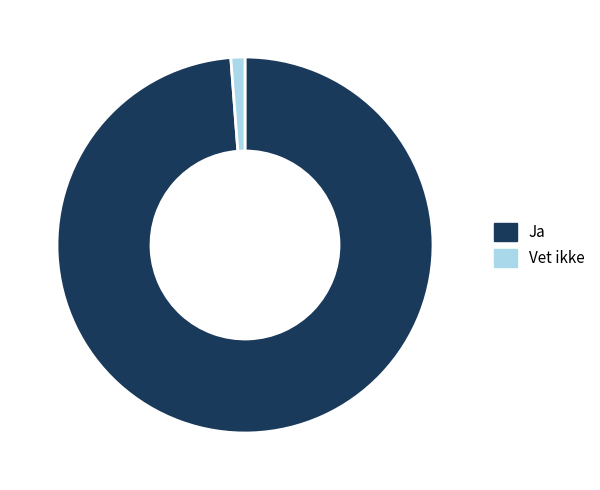

Between Ja and Vet ikke, which is larger?

Ja